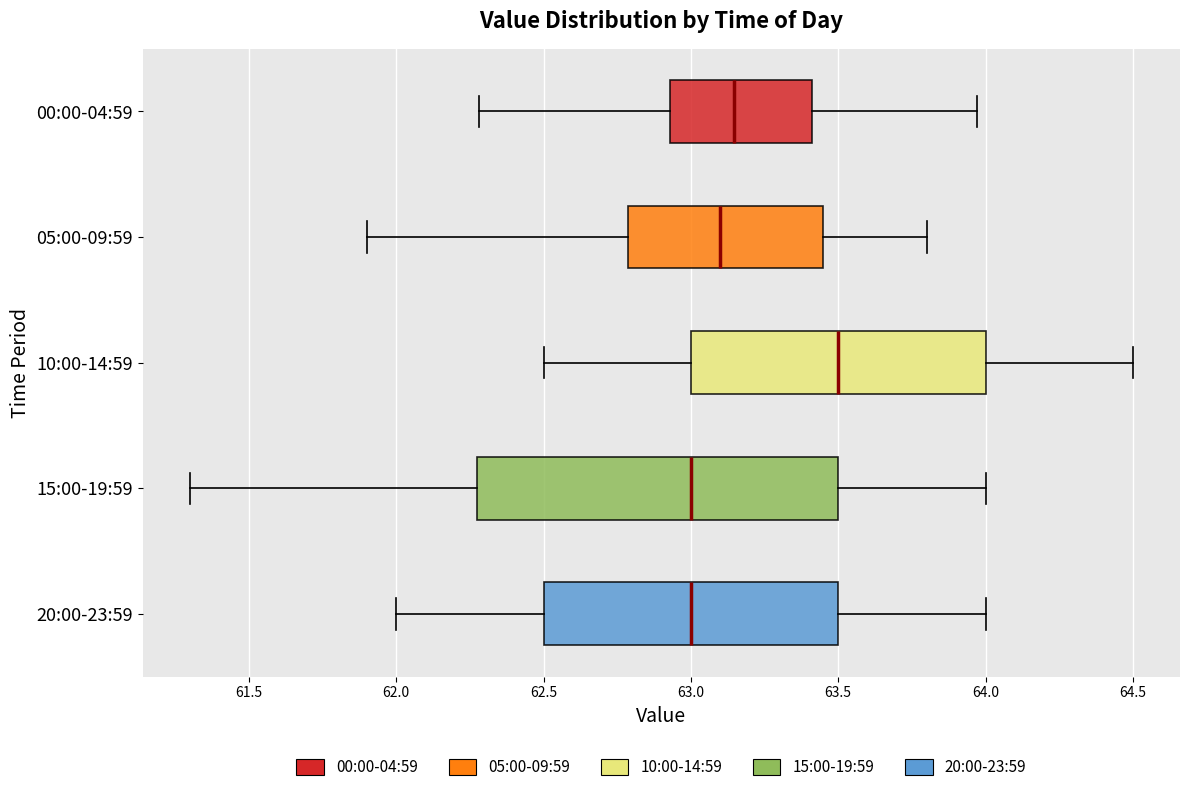

Reading bottom to top, transcribe this box plot: for each box, give where its median line is, the range the box spans, and where its two whiskers end, as read against the x-axis. The values are not printed on the chart, so give them approximately, as read against the axis.

20:00-23:59: median 63.00, box 62.50 to 63.50, whiskers 62.00 to 64.00
15:00-19:59: median 63.00, box 62.30 to 63.50, whiskers 61.30 to 64.00
10:00-14:59: median 63.50, box 63.00 to 64.00, whiskers 62.50 to 64.50
05:00-09:59: median 63.10, box 62.80 to 63.45, whiskers 61.90 to 63.80
00:00-04:59: median 63.15, box 62.95 to 63.40, whiskers 62.30 to 63.95